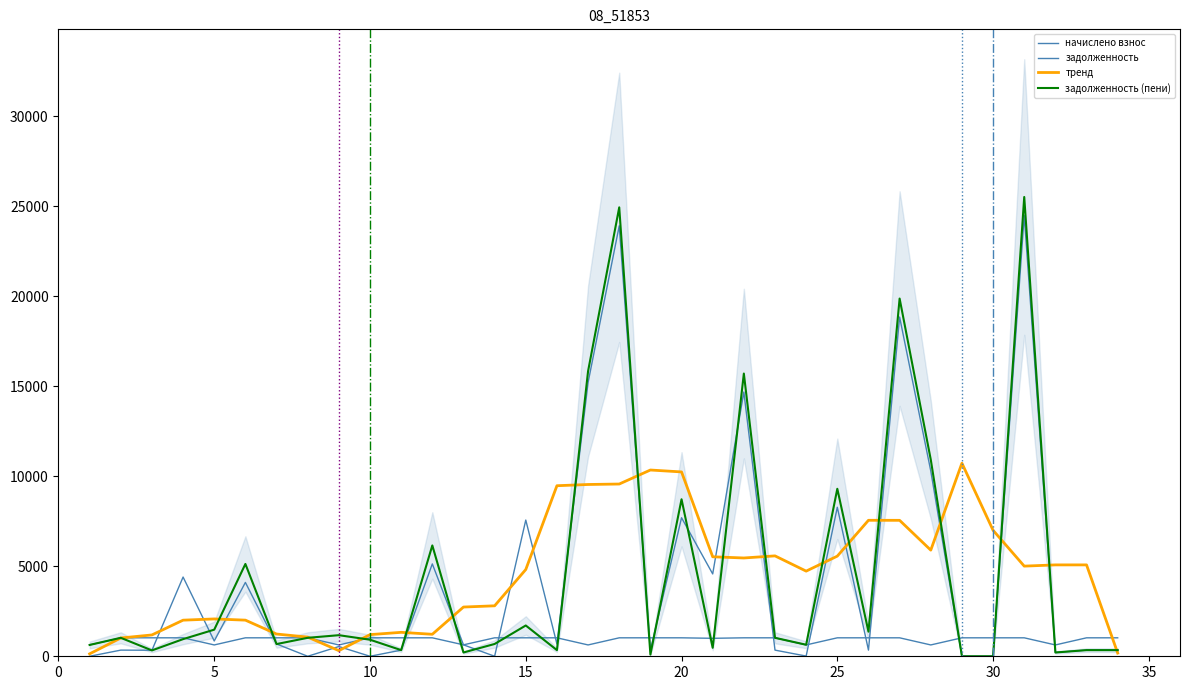

How many interior local valleys does the задолженность (пени) series have?

10